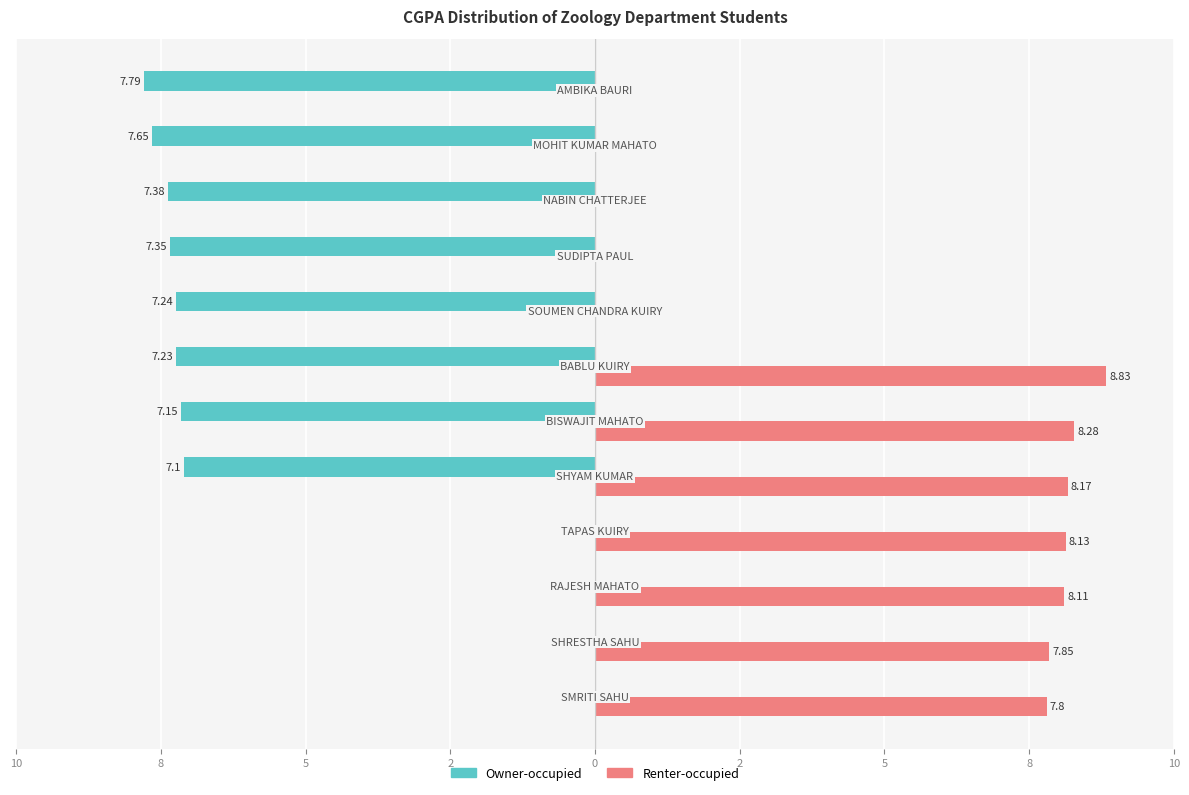

Rank the series by their average value, from highest to lowest.

Renter-occupied, Owner-occupied